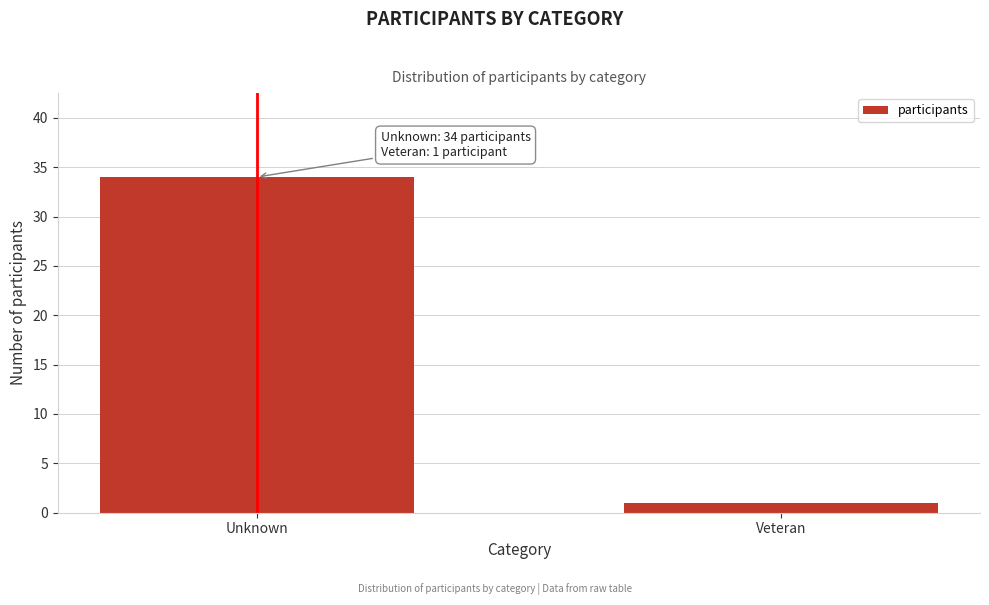

Reading left to right, transcribe all the data shown in this chart.

Unknown=34	Veteran=1